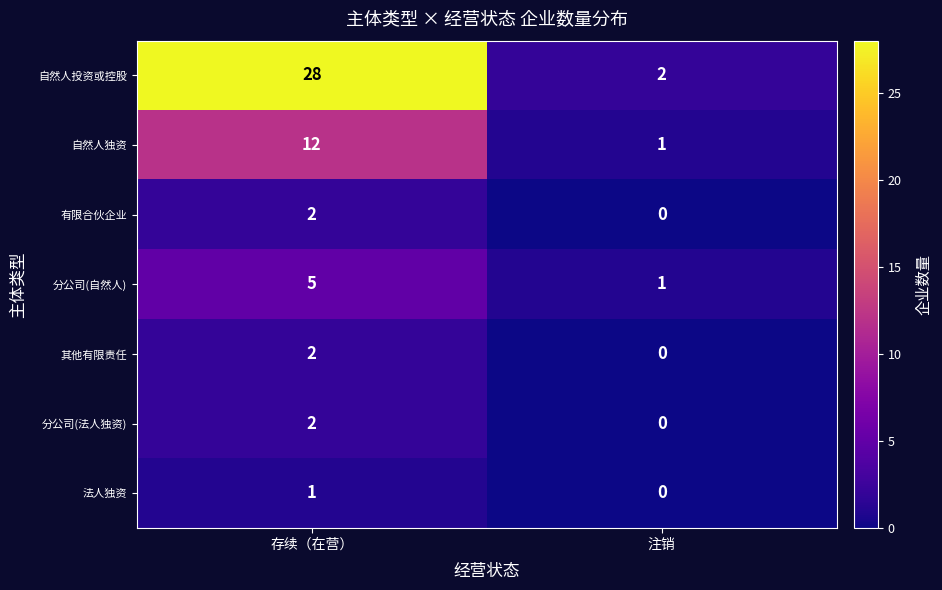

Count the number of data series in this chart.

7